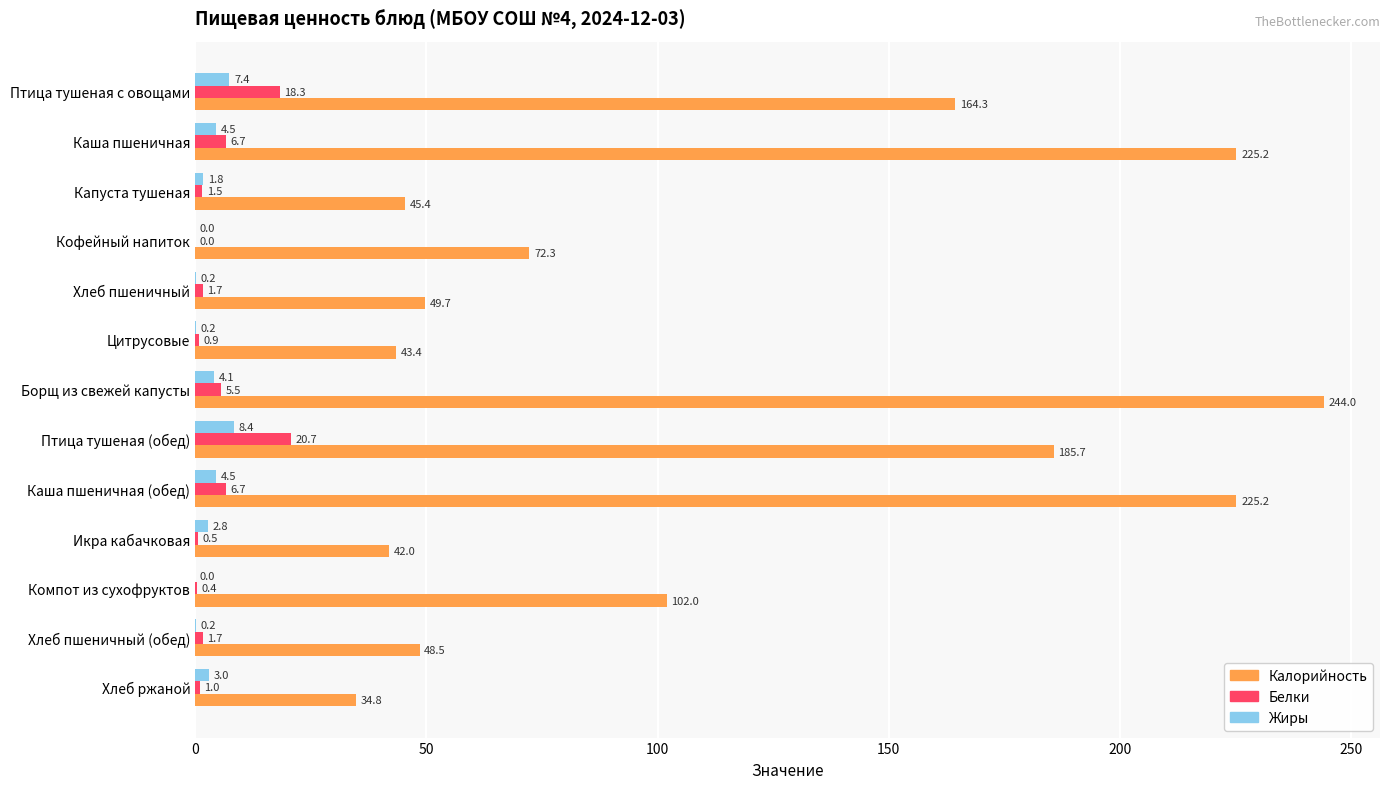

Between Капуста тушеная and Хлеб пшеничный, which series saw the biggest shift?

Калорийность